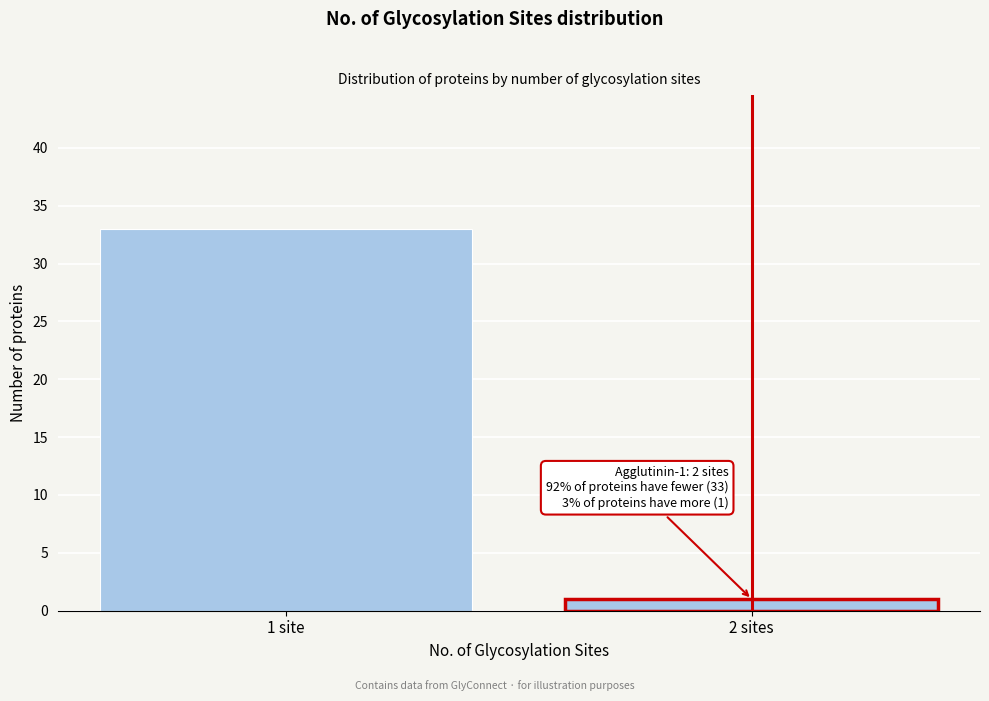

Reading right to left, transcribe all the data shown in this chart.

2 sites=1	1 site=33